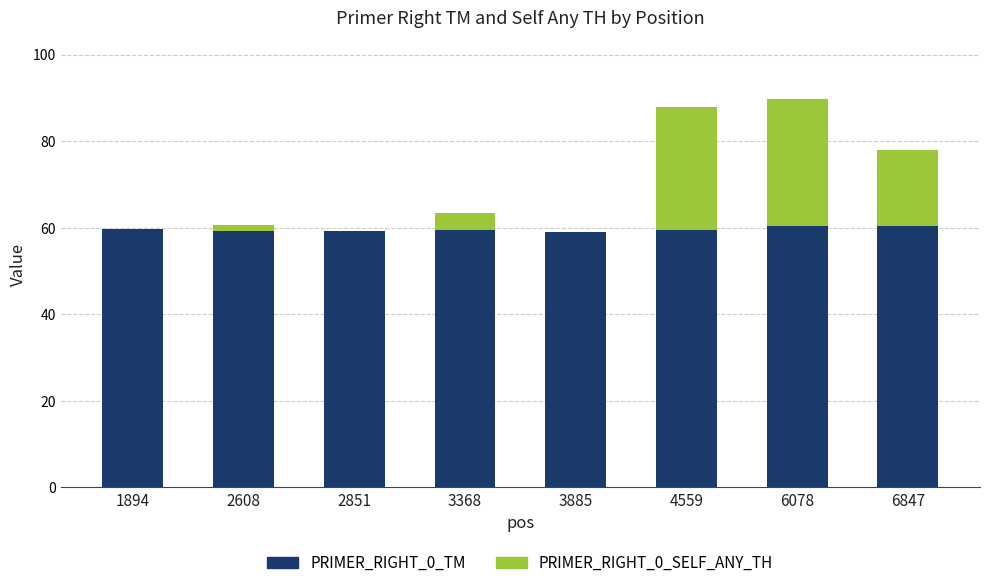

What is the highest value of the PRIMER_RIGHT_0_TM series?

60.4